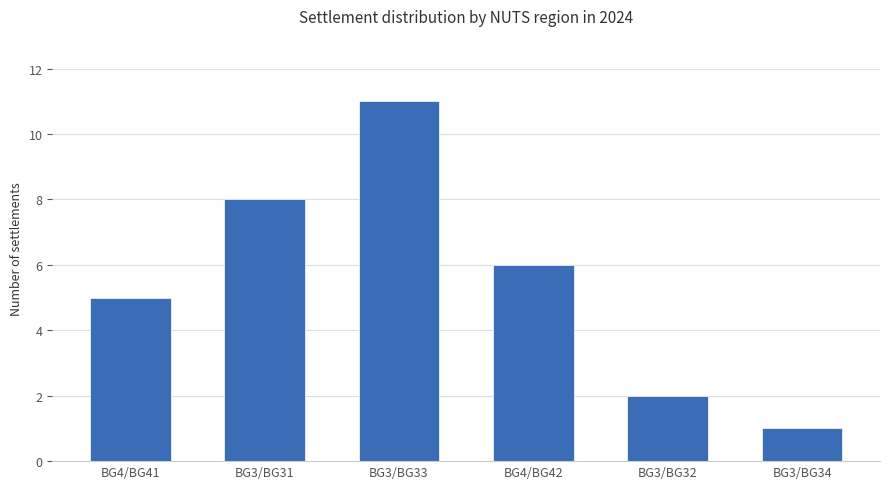

Reading left to right, list all the values displayed in this chart.

5	8	11	6	2	1